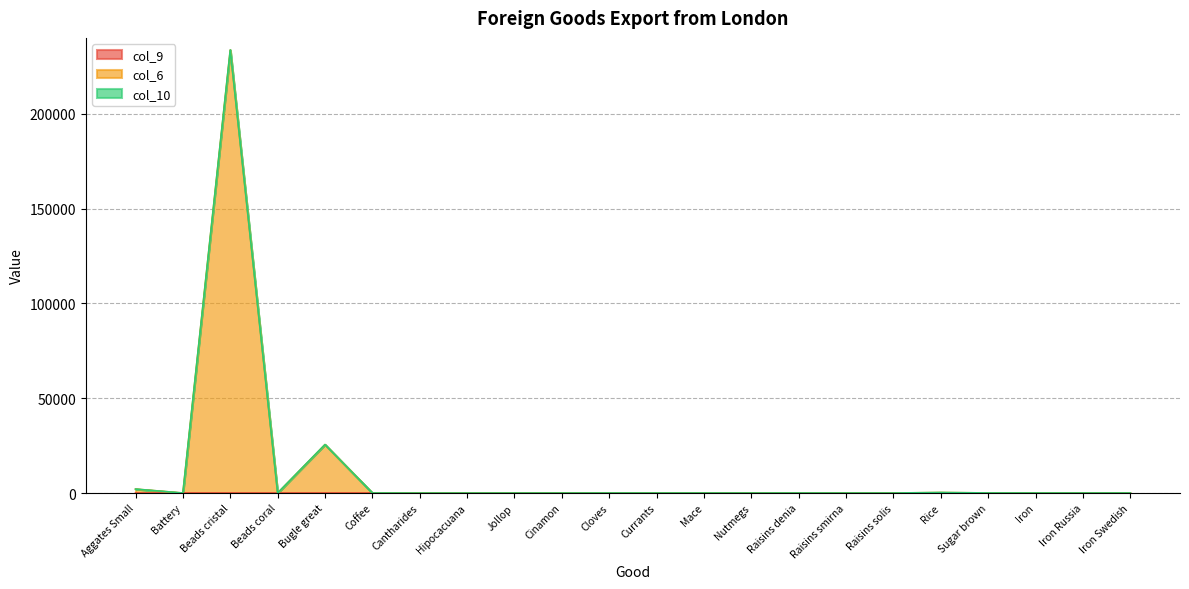

True or false: col_9 and col_6 intersect in this chart.

False